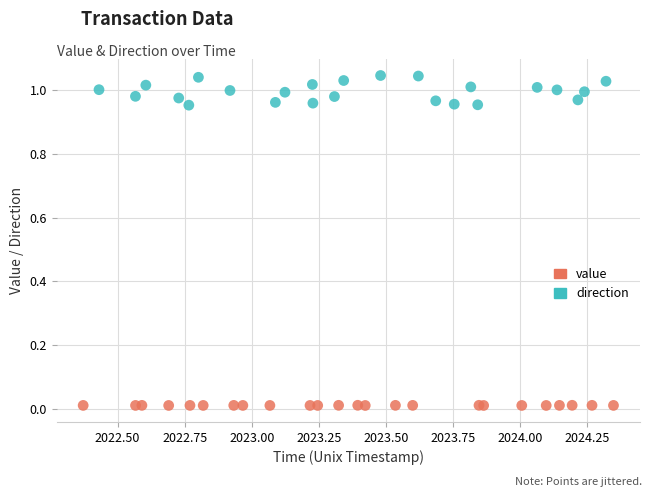

Which series reaches the minimum Y coordinate?

value